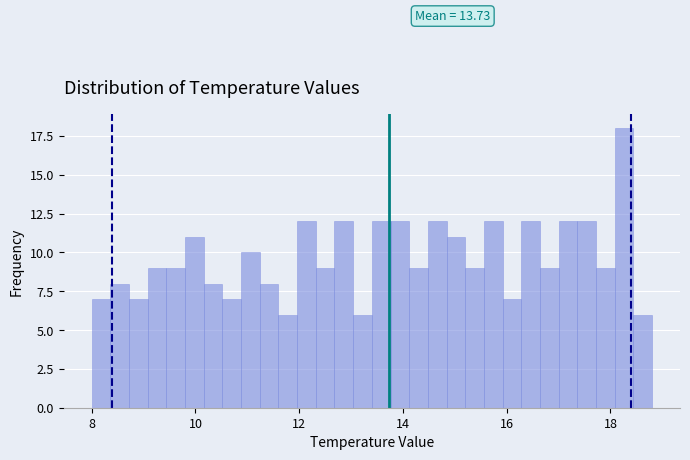

Read against the x-axis, roughly where is the centre of the tallest bar?

18.2